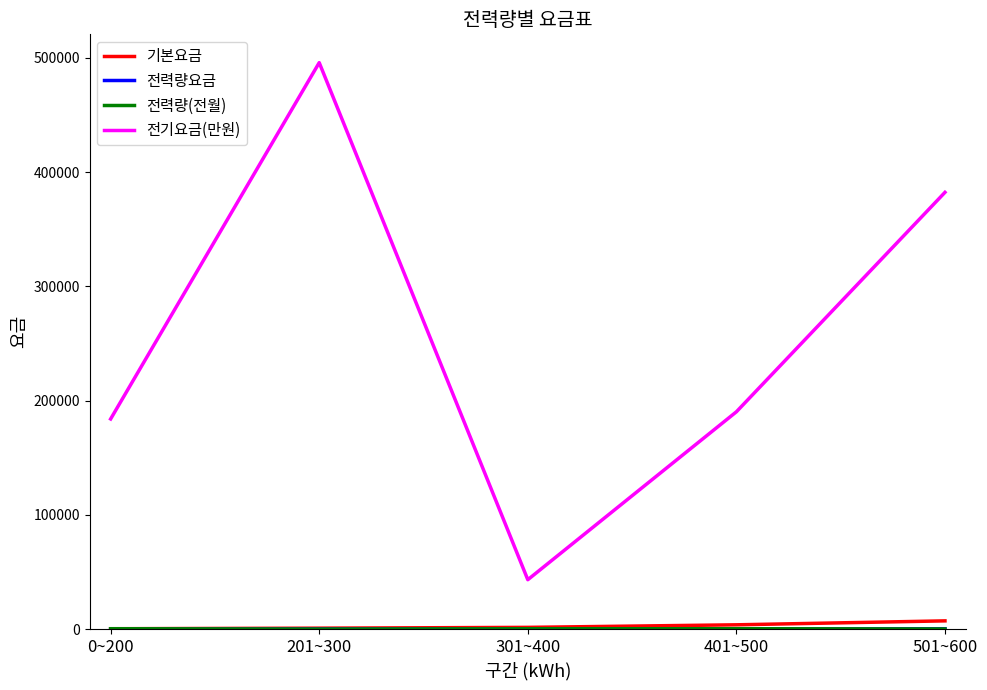

True or false: 전기요금(만원) and 기본요금 cross at least once.

False